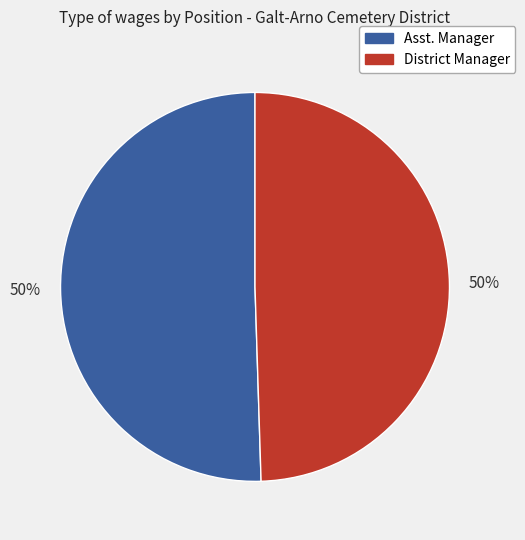

What is the ratio of the value at District Manager to the value at Asst. Manager?

1.0